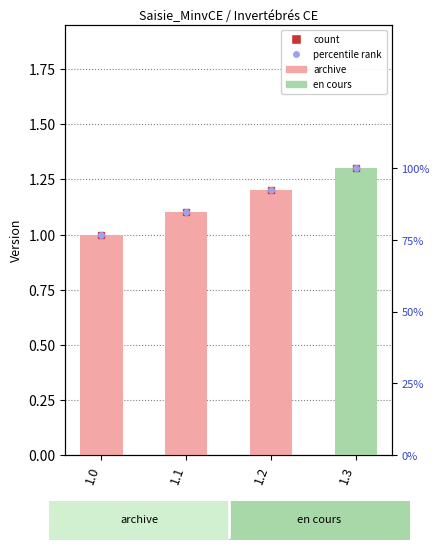

Does the chart contain stacked bars?

No